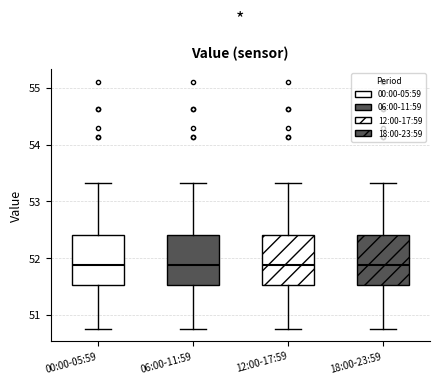

Reading left to right, read every box against the y-axis: the position of its median line, the range the box covers, and the ends of its whiskers. The values are not printed on the chart, so give them approximately, as read against the axis.

00:00-05:59: median 51.9, box 51.5 to 52.4, whiskers 50.8 to 53.3
06:00-11:59: median 51.9, box 51.5 to 52.4, whiskers 50.8 to 53.3
12:00-17:59: median 51.9, box 51.5 to 52.4, whiskers 50.8 to 53.3
18:00-23:59: median 51.9, box 51.5 to 52.4, whiskers 50.8 to 53.3